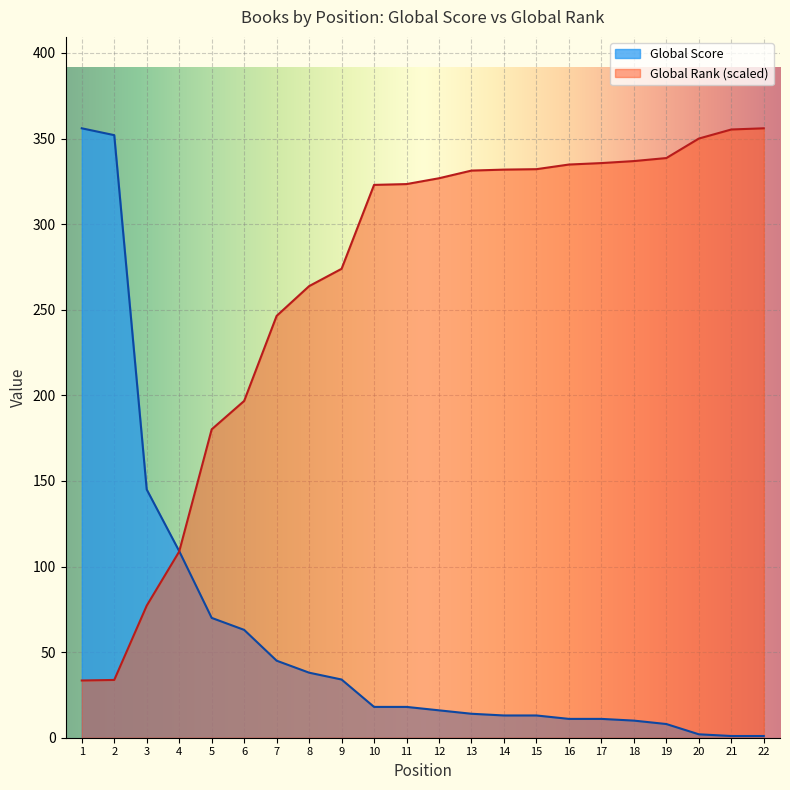

How many lines are shown in the chart?

2